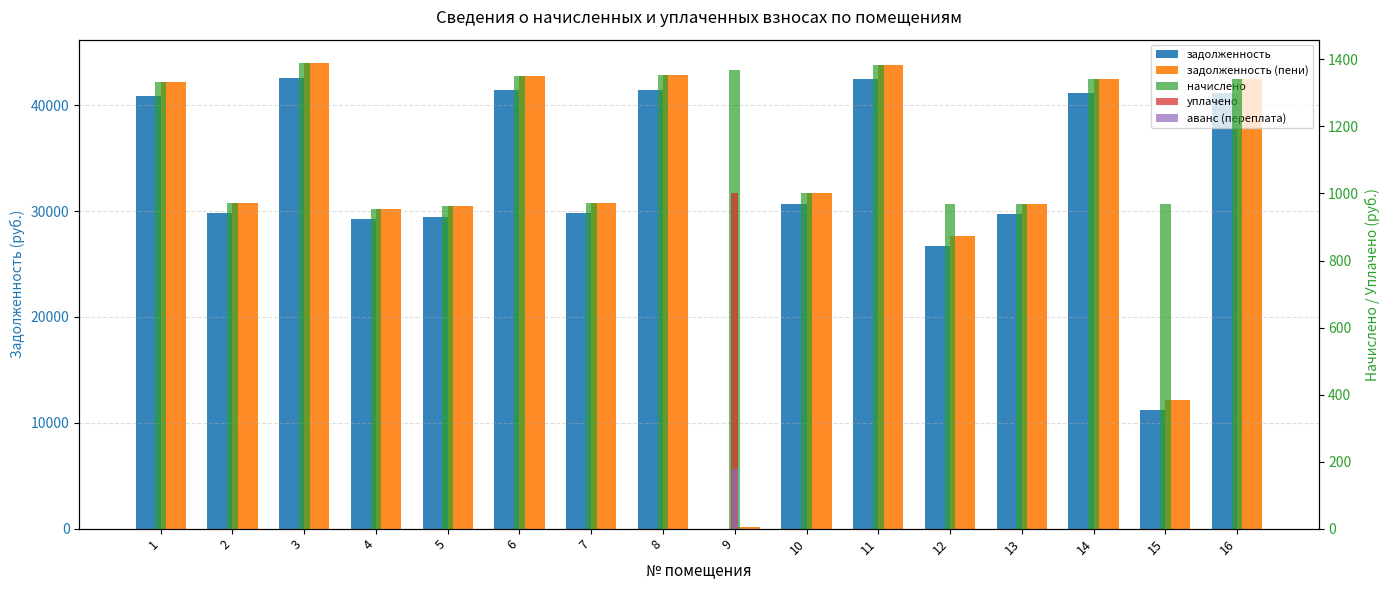

What is the maximum value for задолженность?

42606.0